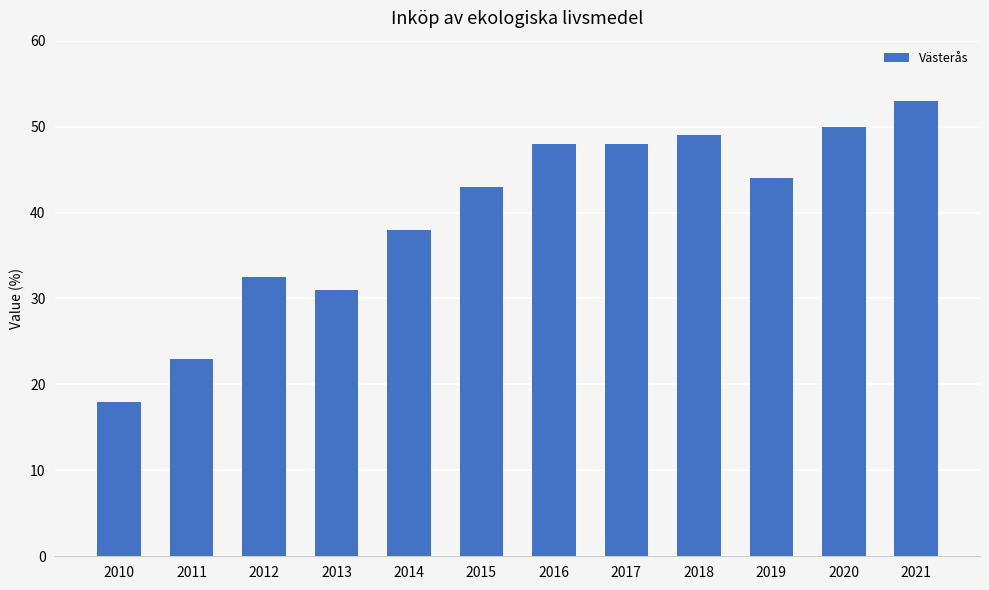

What is the minimum value shown in the chart?

17.9